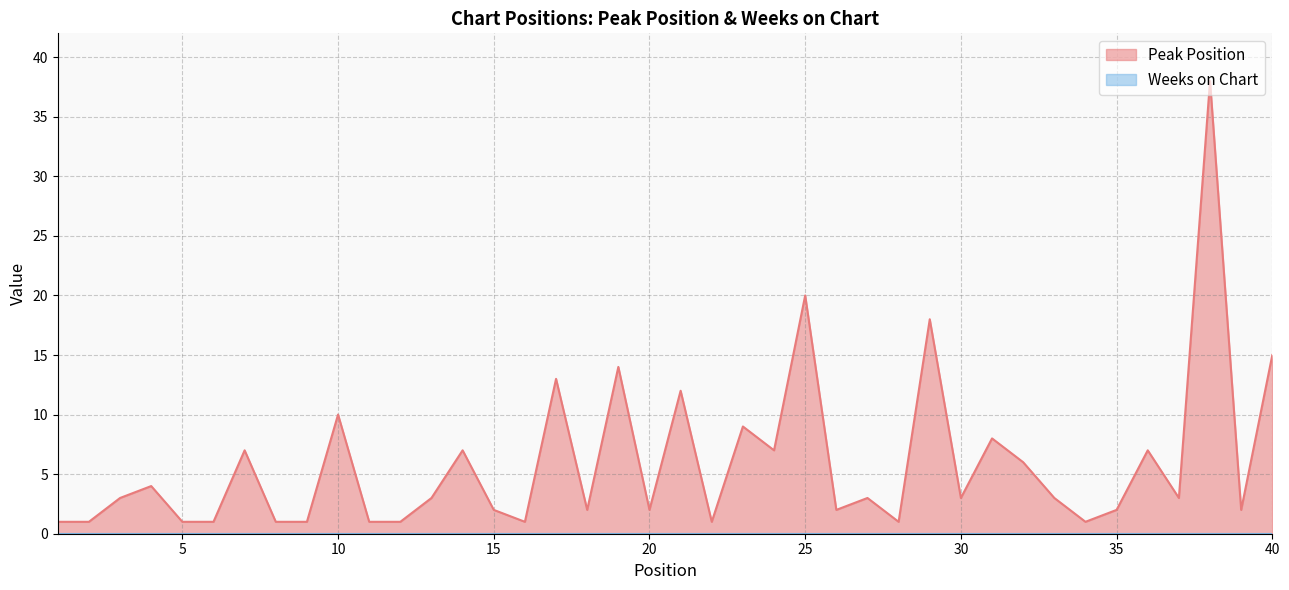

What is the average value?

6